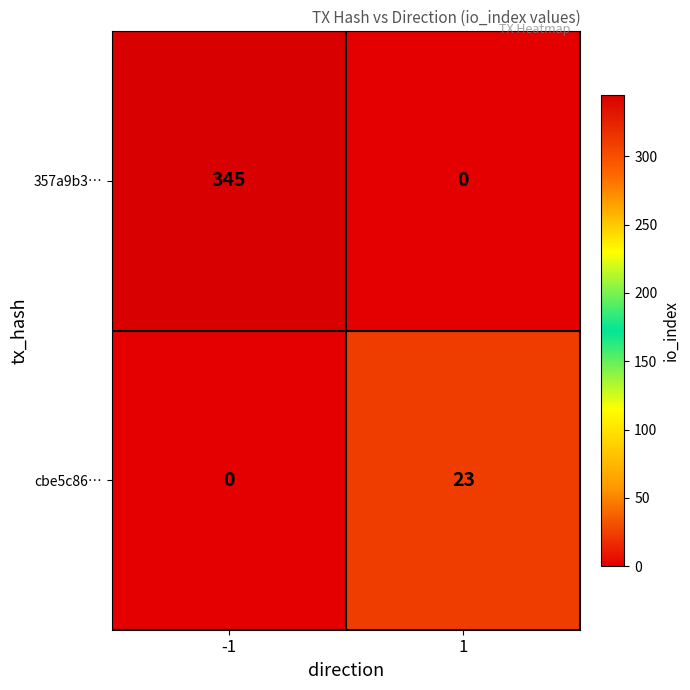

List the series in order of their peak value, lowest first.

cbe5c86…, 357a9b3…